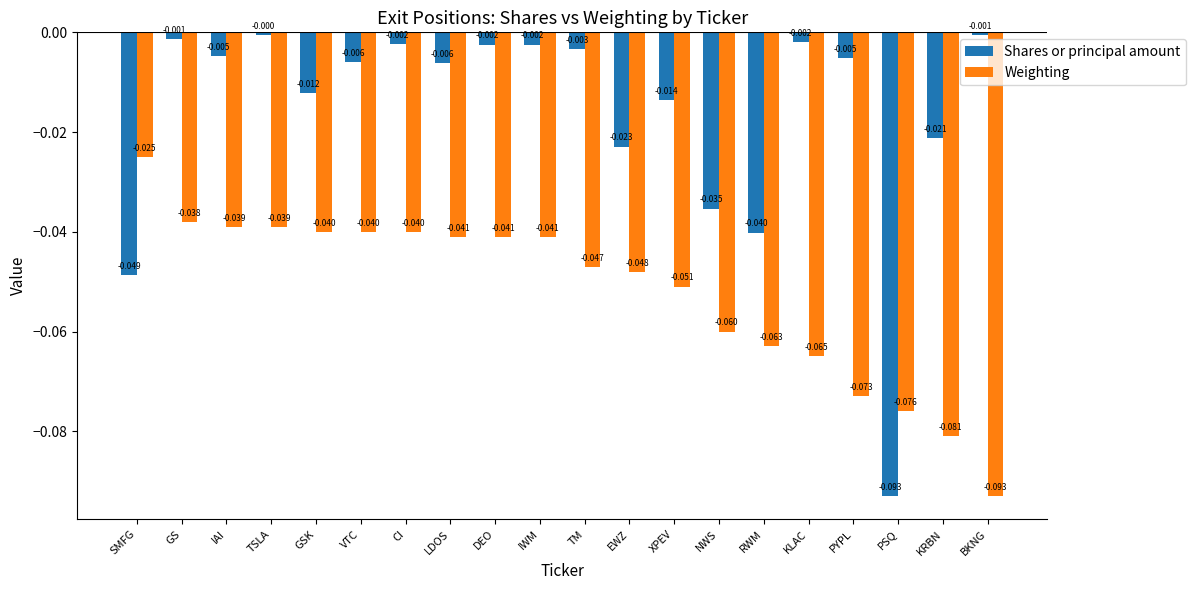

At which label is Weighting closest to 0?

SMFG